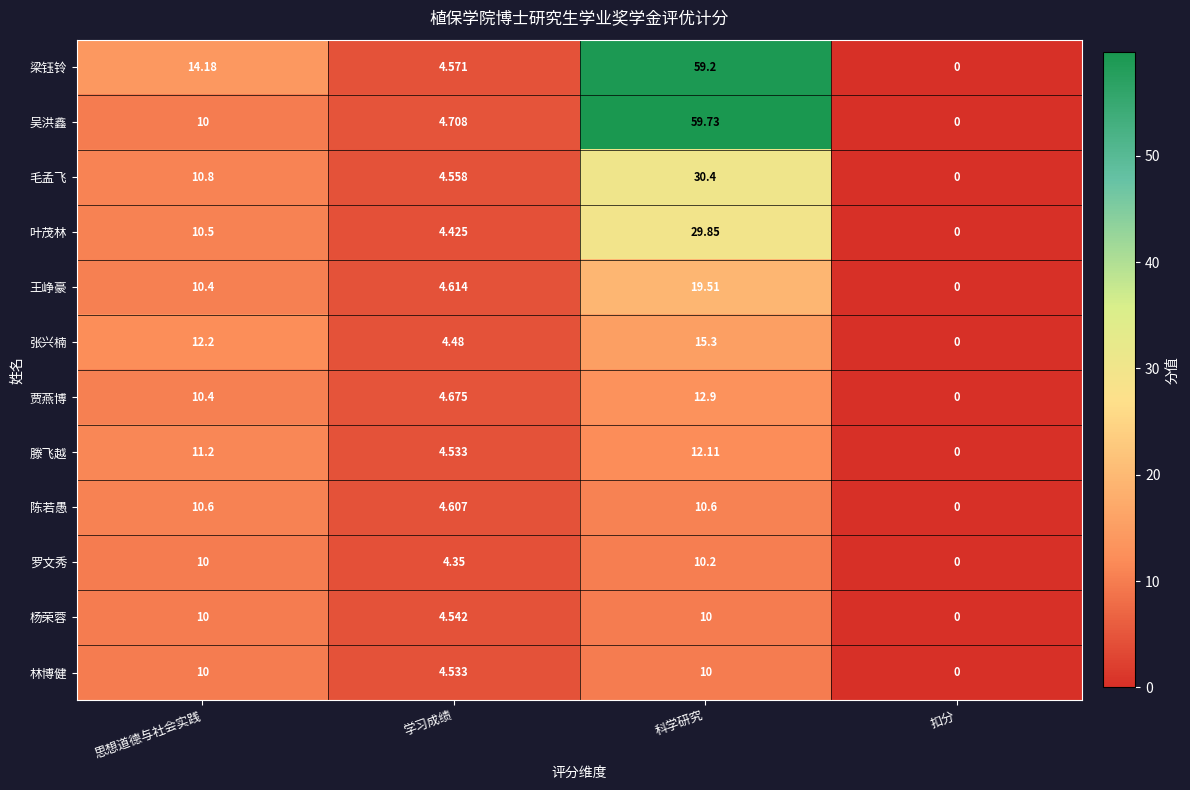

At which label does 王峥豪 first exceed 10?

思想道德与社会实践